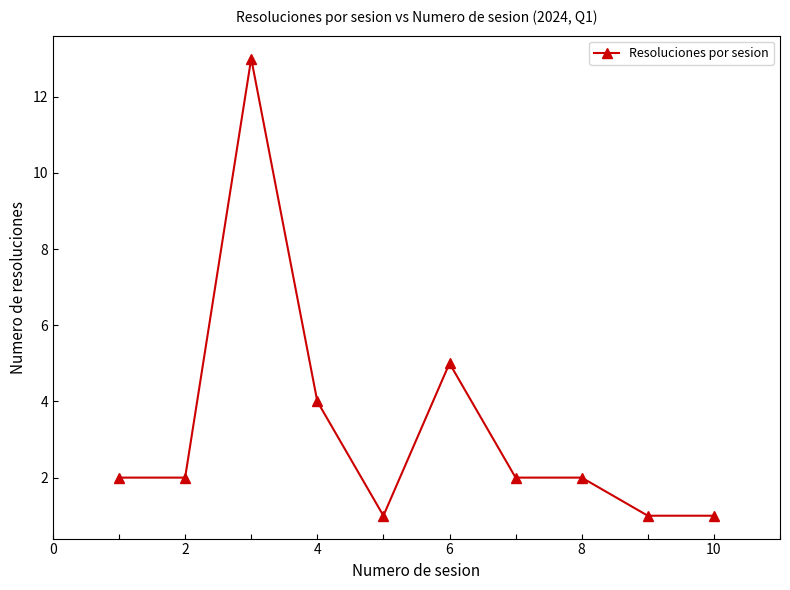

What is the greatest value displayed?

13